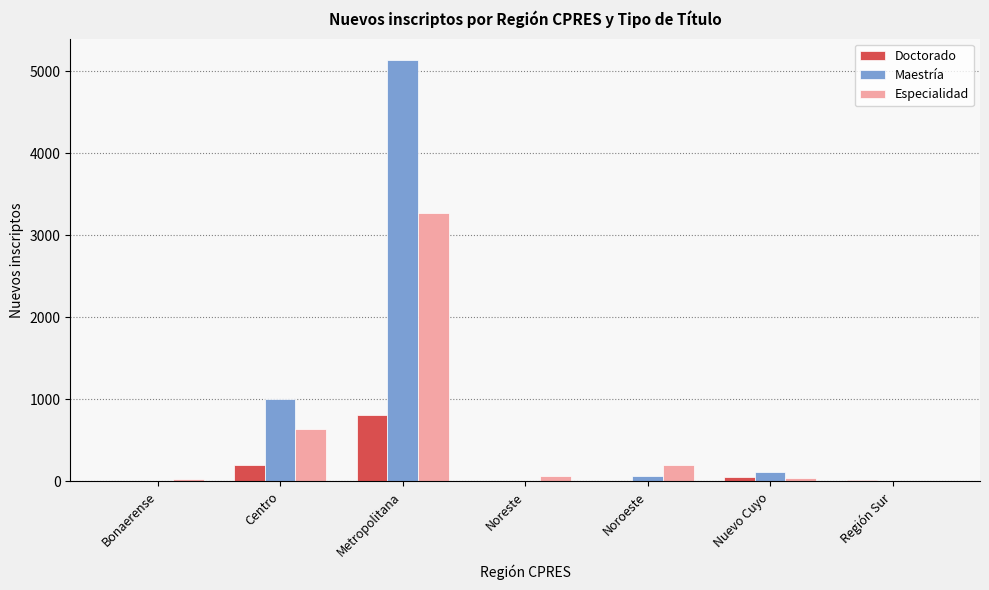

Between Bonaerense and Metropolitana, which series saw the biggest shift?

Maestría